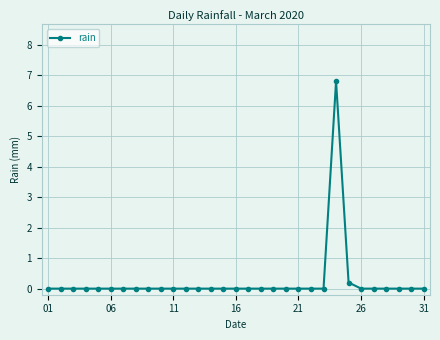

What is the difference between the maximum and minimum values?

6.8